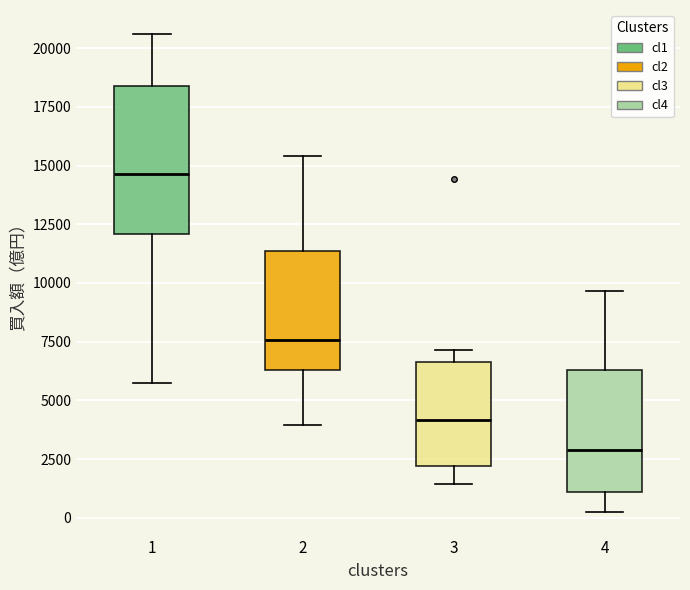

Which box is the tallest, from its lower edge to its upper edge?

1